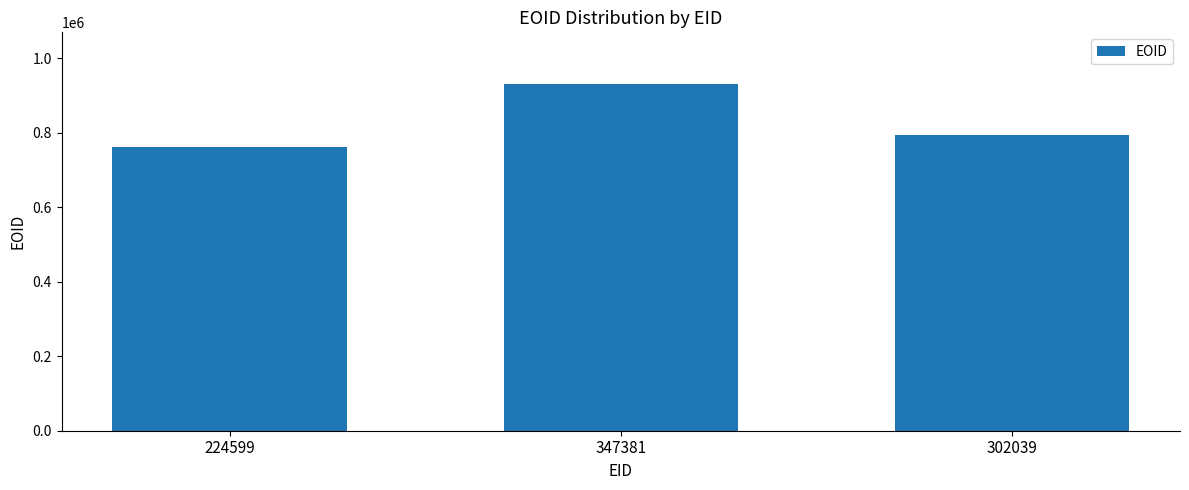

Are the bars grouped side by side (vs. stacked)?

No